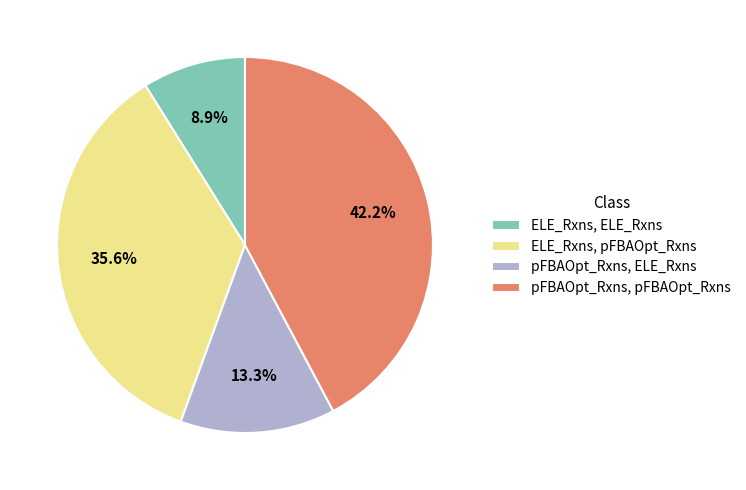

Which has a higher value, ELE_Rxns, ELE_Rxns or ELE_Rxns, pFBAOpt_Rxns?

ELE_Rxns, pFBAOpt_Rxns